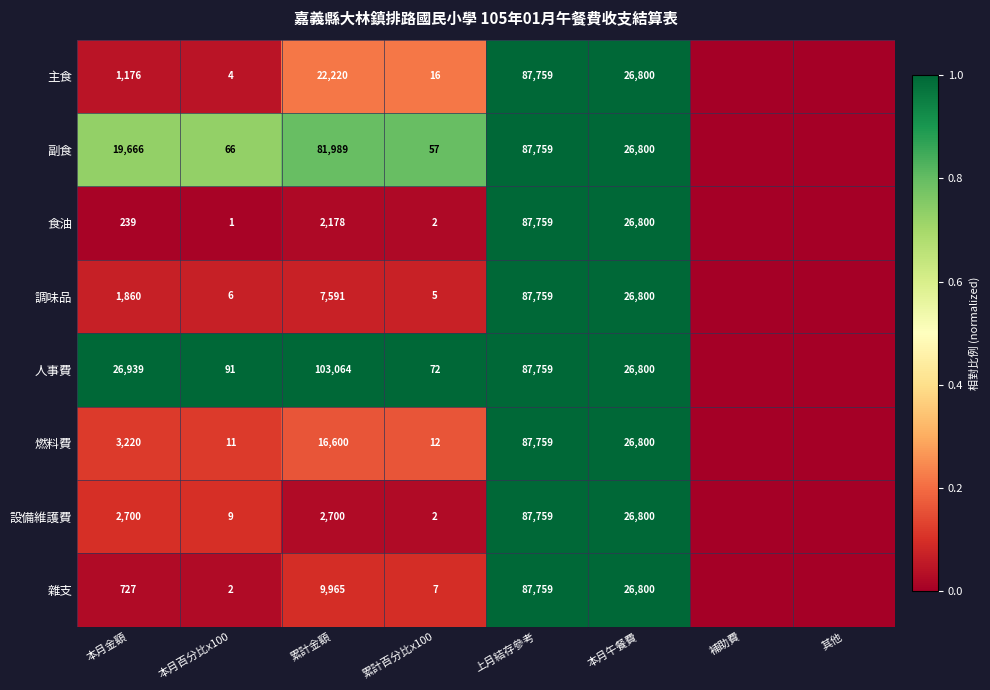

What is the sum of the 設備維護費 values at 累計百分比x100 and 本月午餐費?

26802